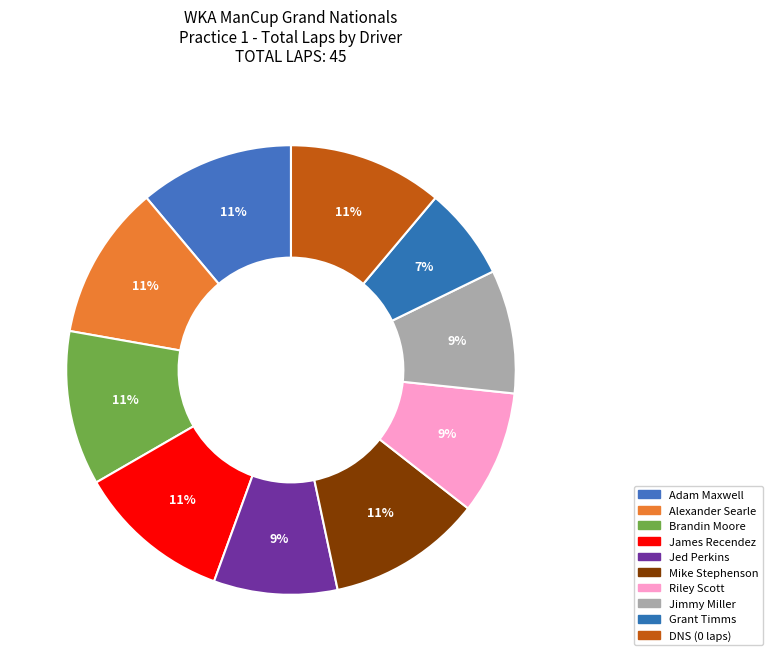

Count the number of slices in the pie.

10